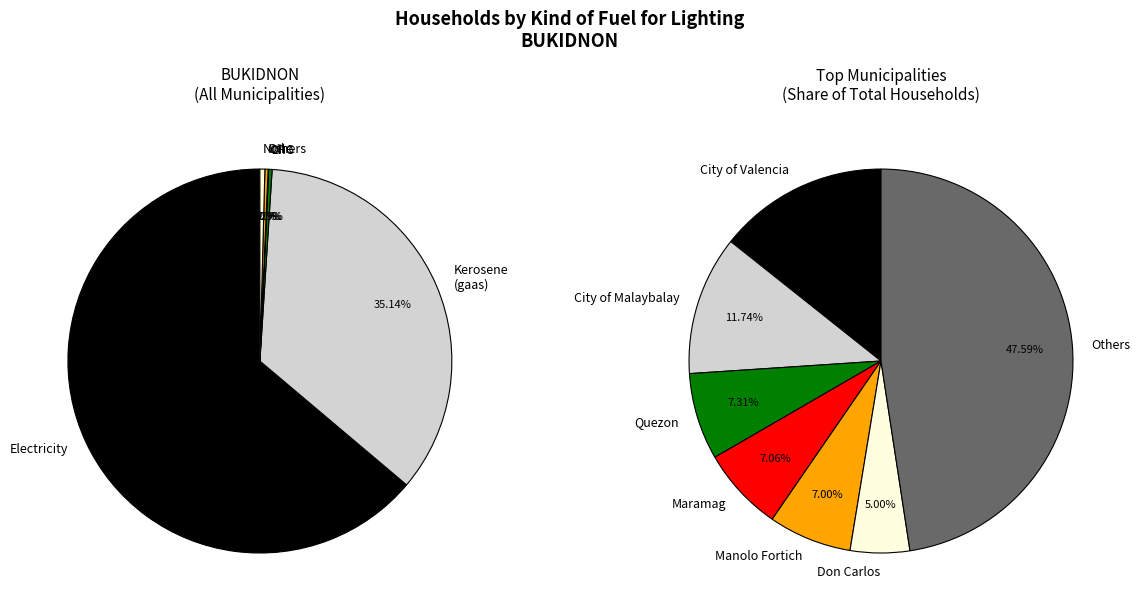

What is the change in value from Electricity to Liquified Petroleum Gas (LPG)?

-173429